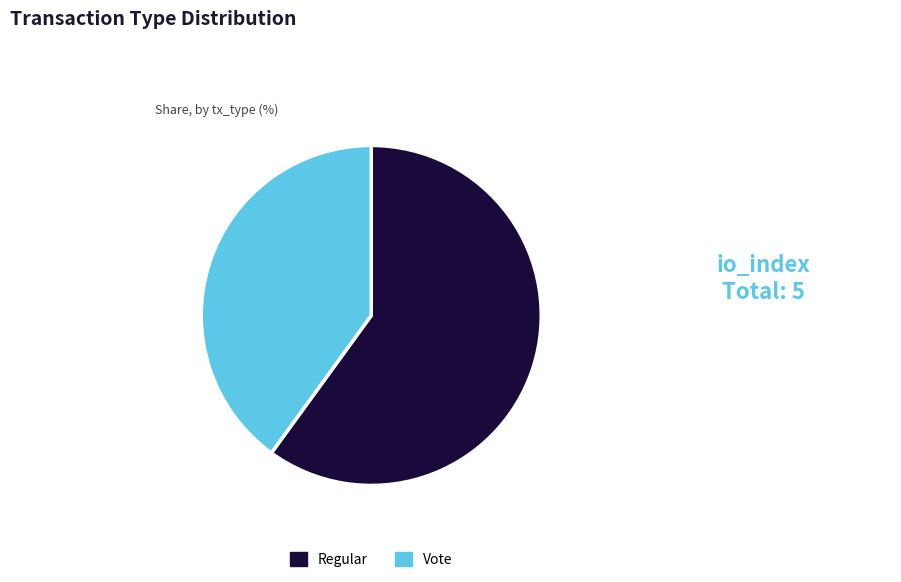

The Vote slice represents 40% of the pie. True or false?

True